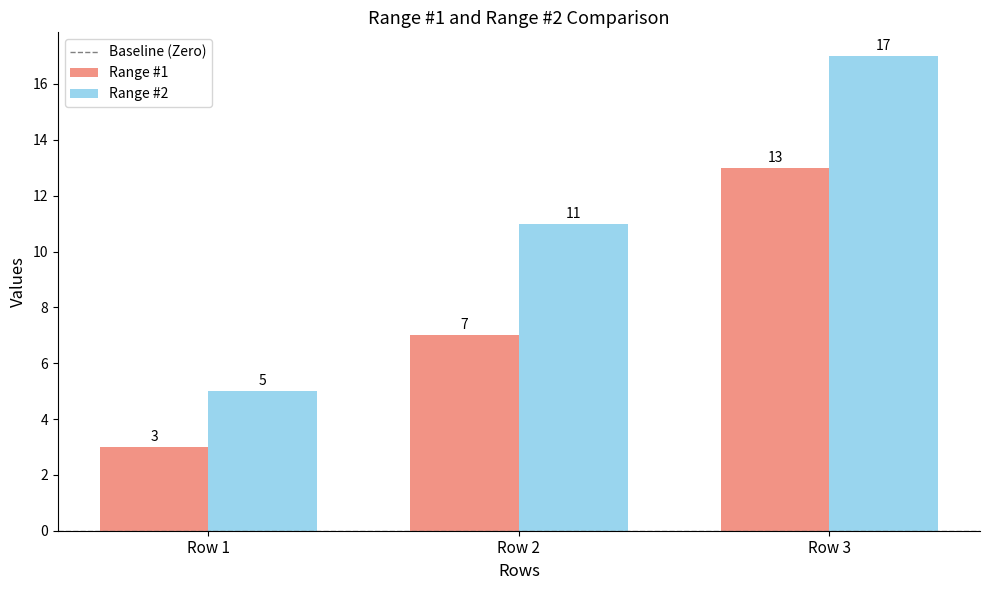

Are the bars horizontal?

No